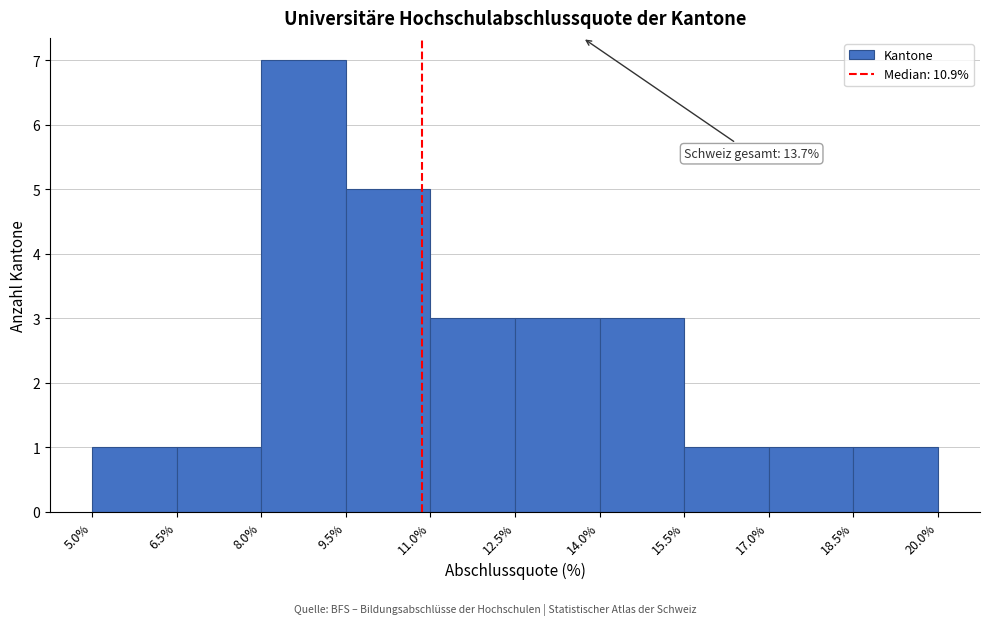

Which range on the x-axis has the tallest bar?

8.0% to 9.5%